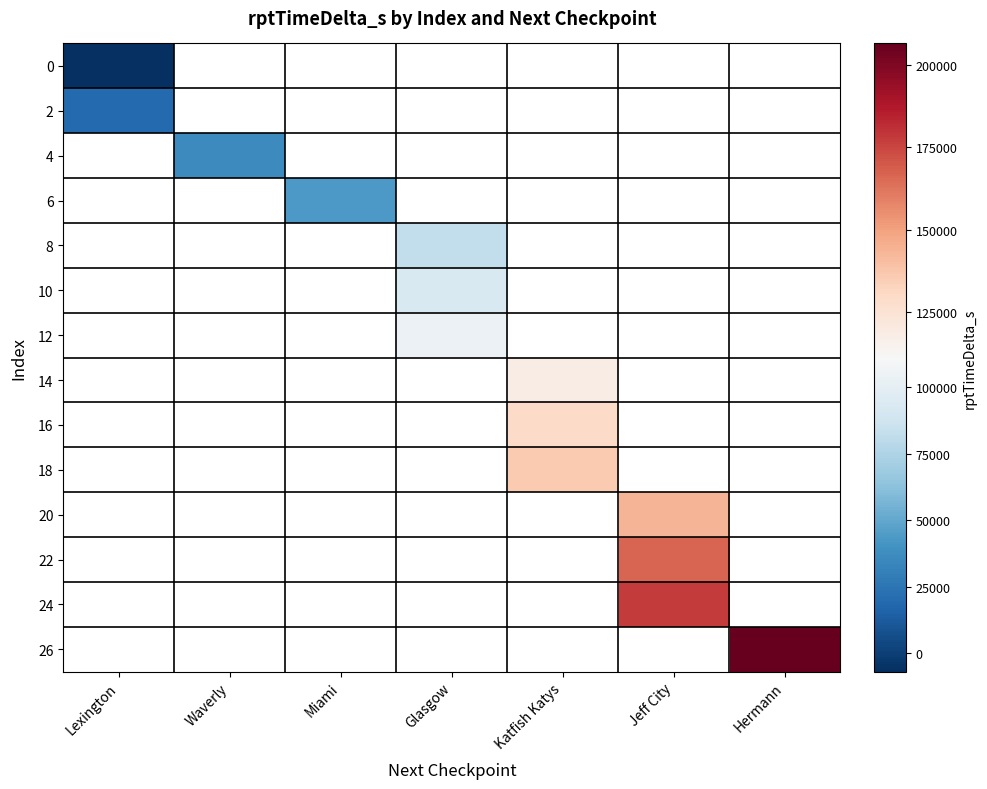

Is the value of 26 at Waverly greater than the value of 0 at Waverly?

No